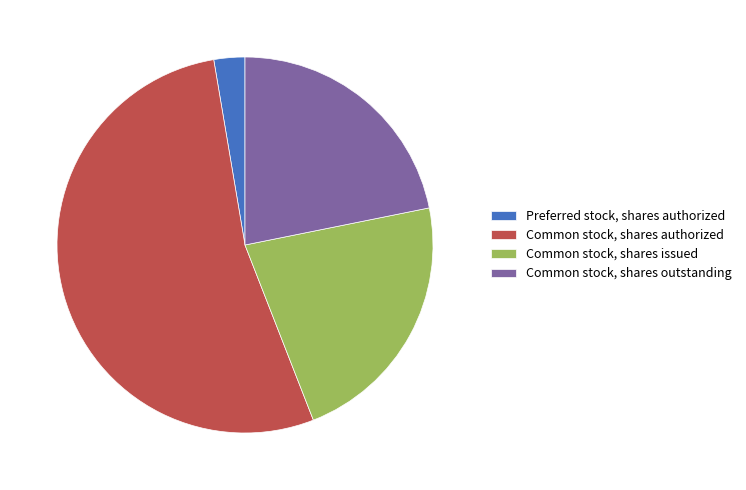

Do Common stock, shares issued and Common stock, shares outstanding together represent more than half of the pie?

No